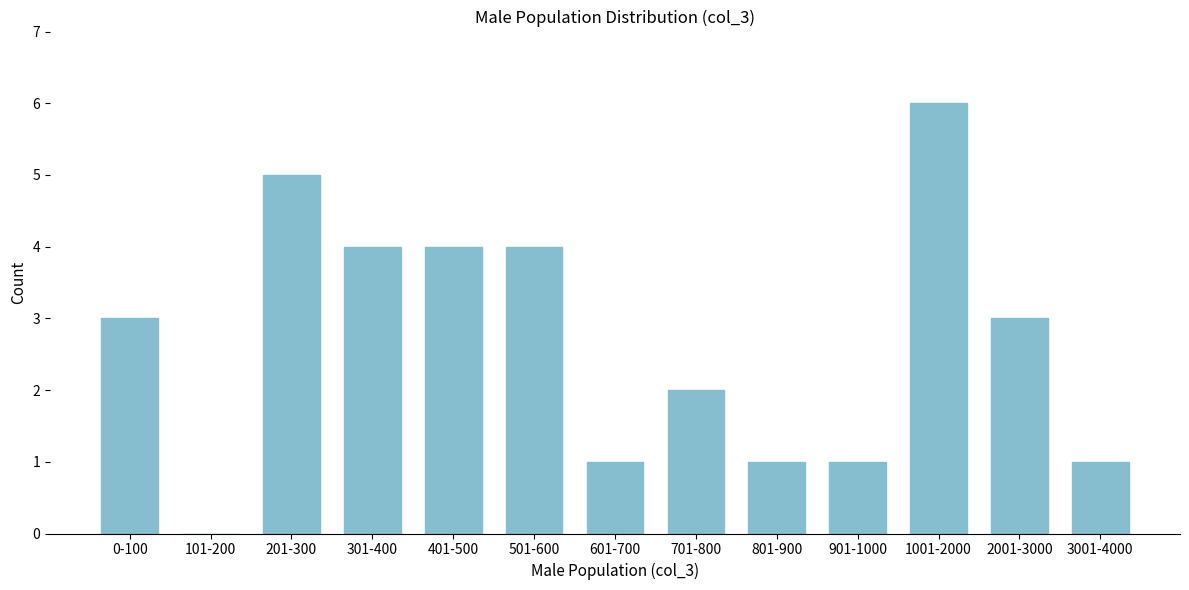

Reading left to right, extract all data points from this chart.

0-100=3	101-200=0	201-300=5	301-400=4	401-500=4	501-600=4	601-700=1	701-800=2	801-900=1	901-1000=1	1001-2000=6	2001-3000=3	3001-4000=1